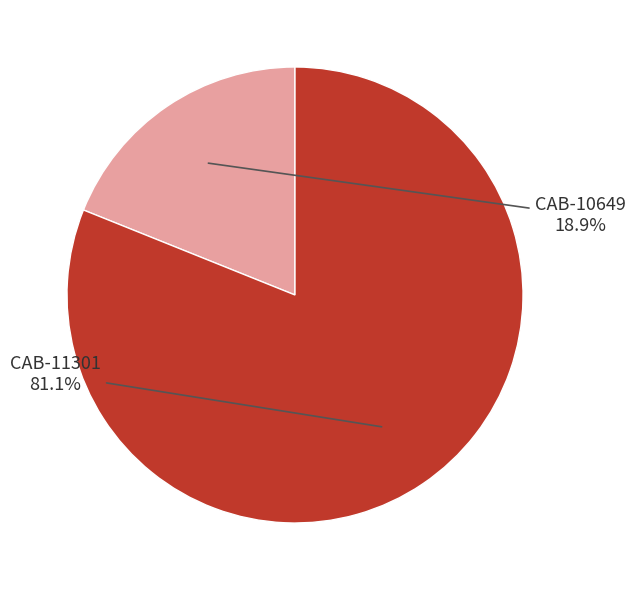

Count the number of slices in the pie.

2